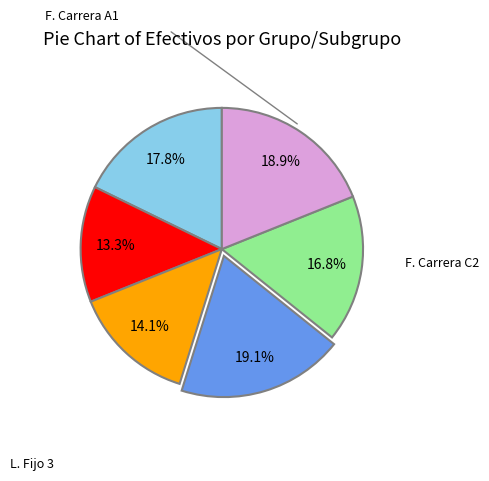

Is there any slice that represents more than half of the pie?

No